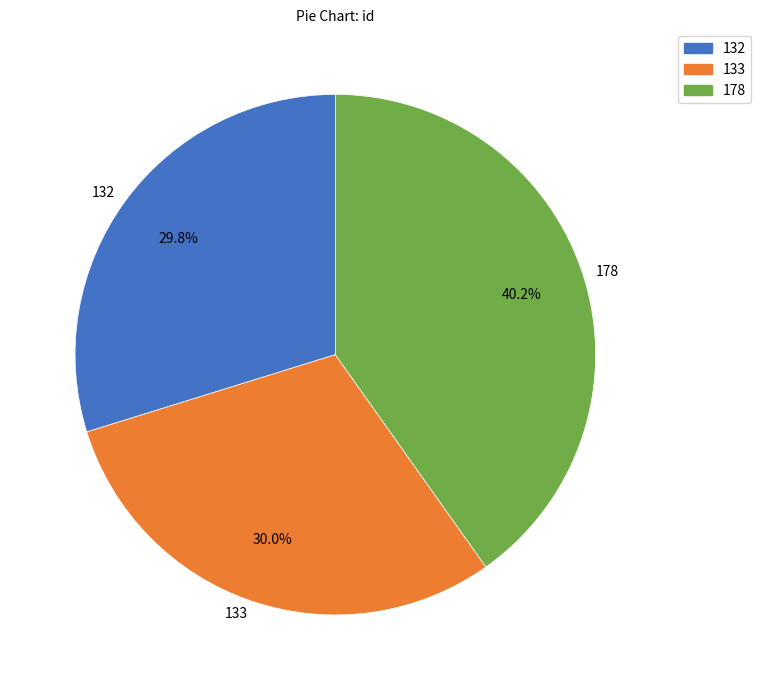

True or false: 132 accounts for 30% of the total.

True